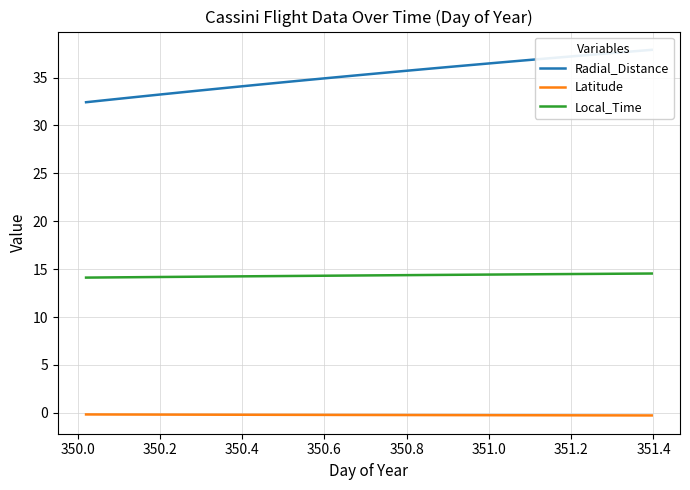

True or false: Latitude and Local_Time cross at least once.

False